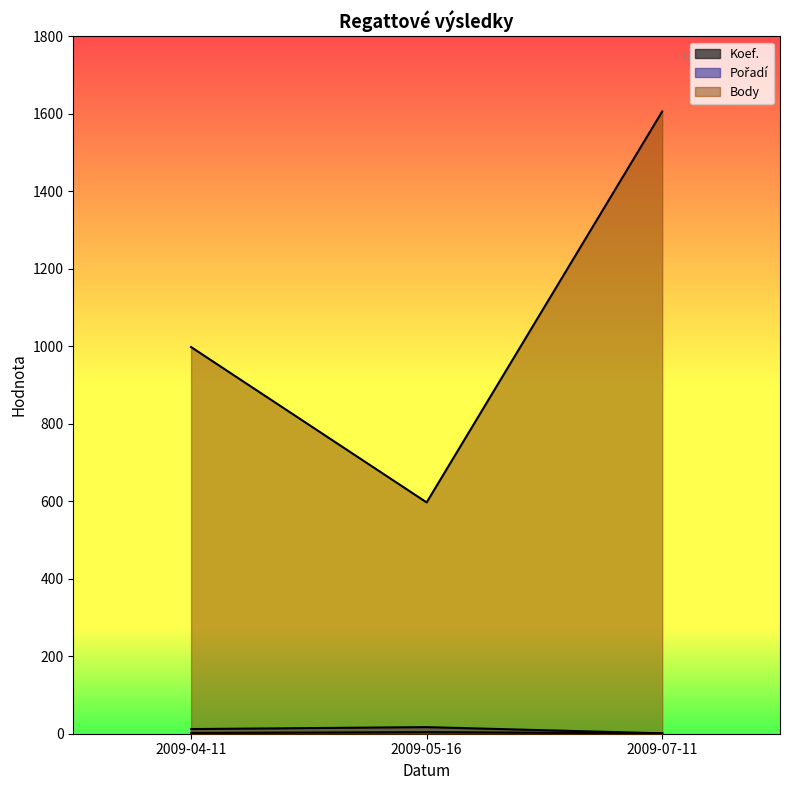

How many values in the Body series exceed 998?

1